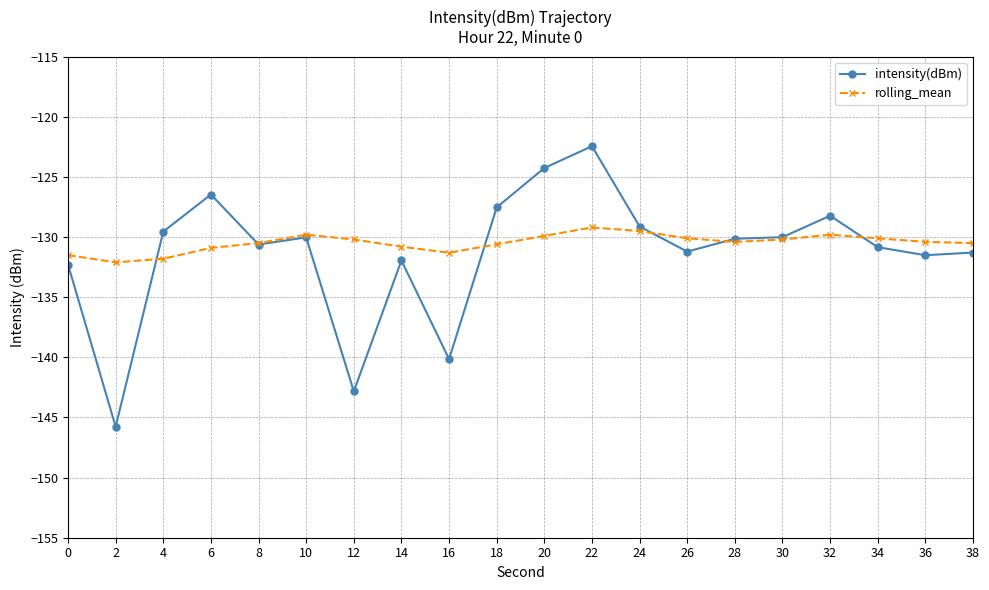

What is the total value across all series at 8?

-261.1